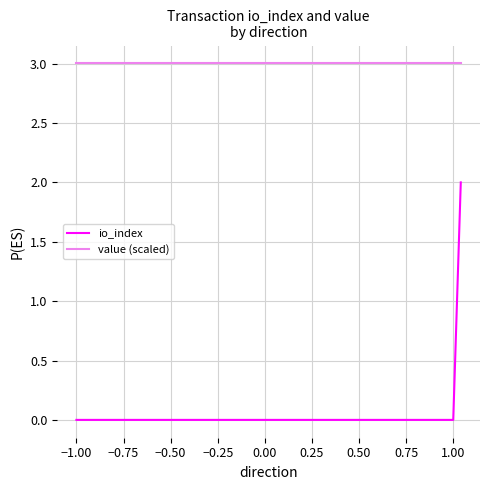

What is the difference between the highest and lowest values at −1.00?

3.0